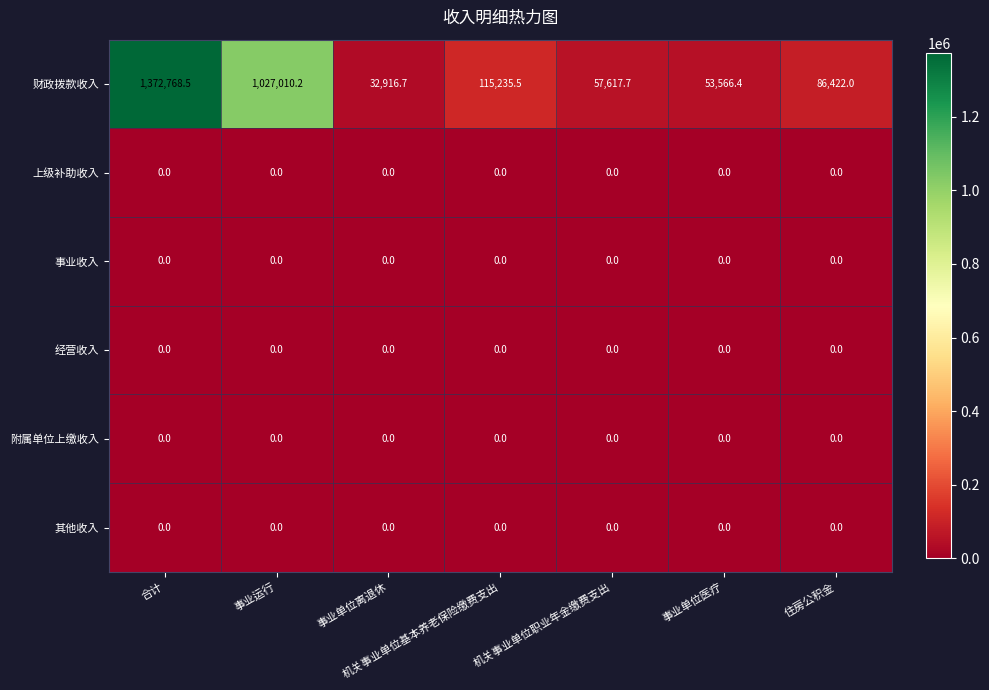

At how many categories does at least one series exceed 138123?

2